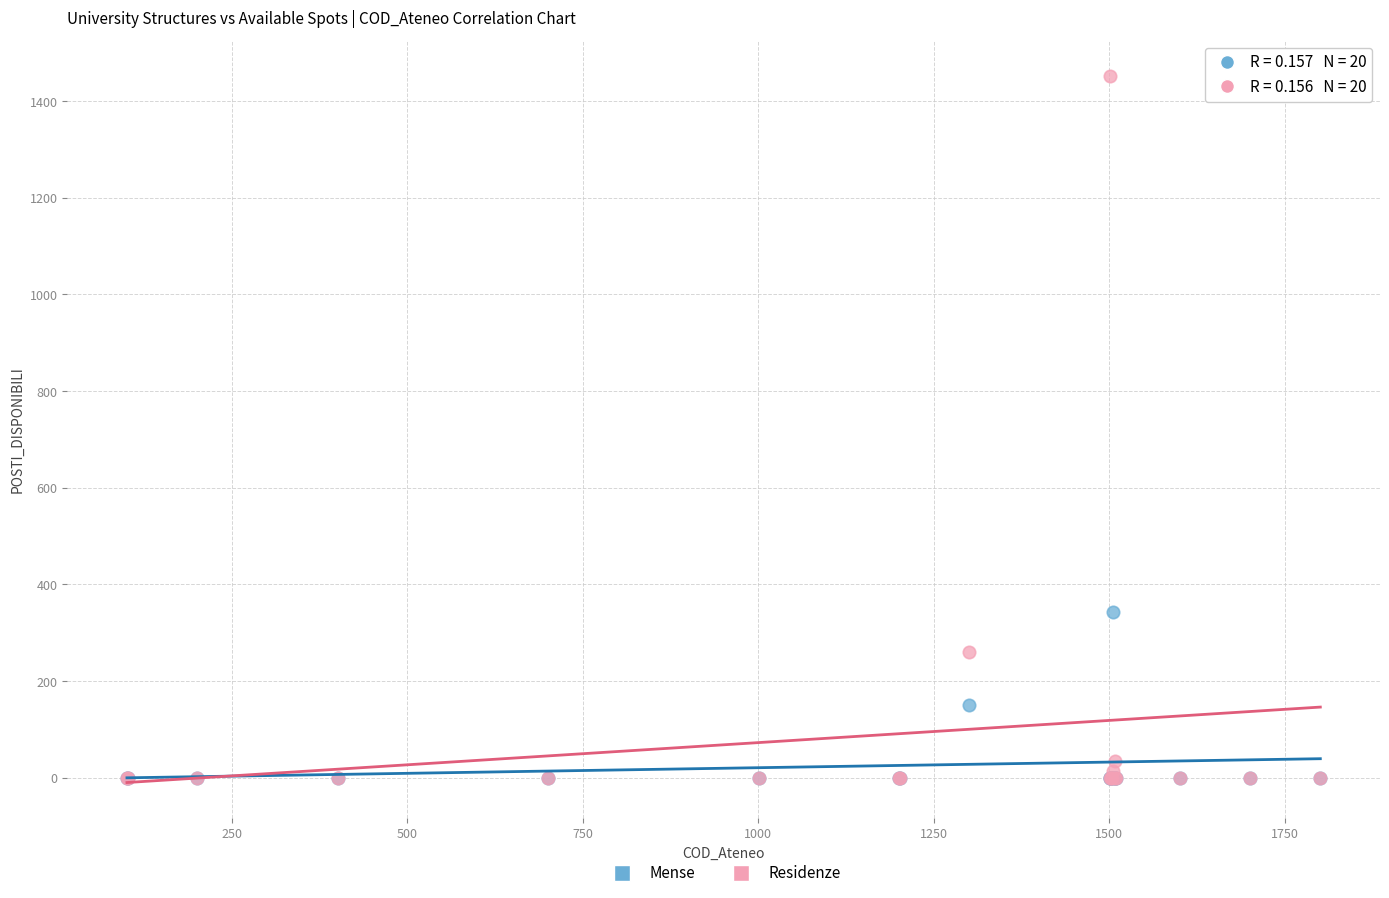

In the Residenze series, what Y value is closest to 726?

260